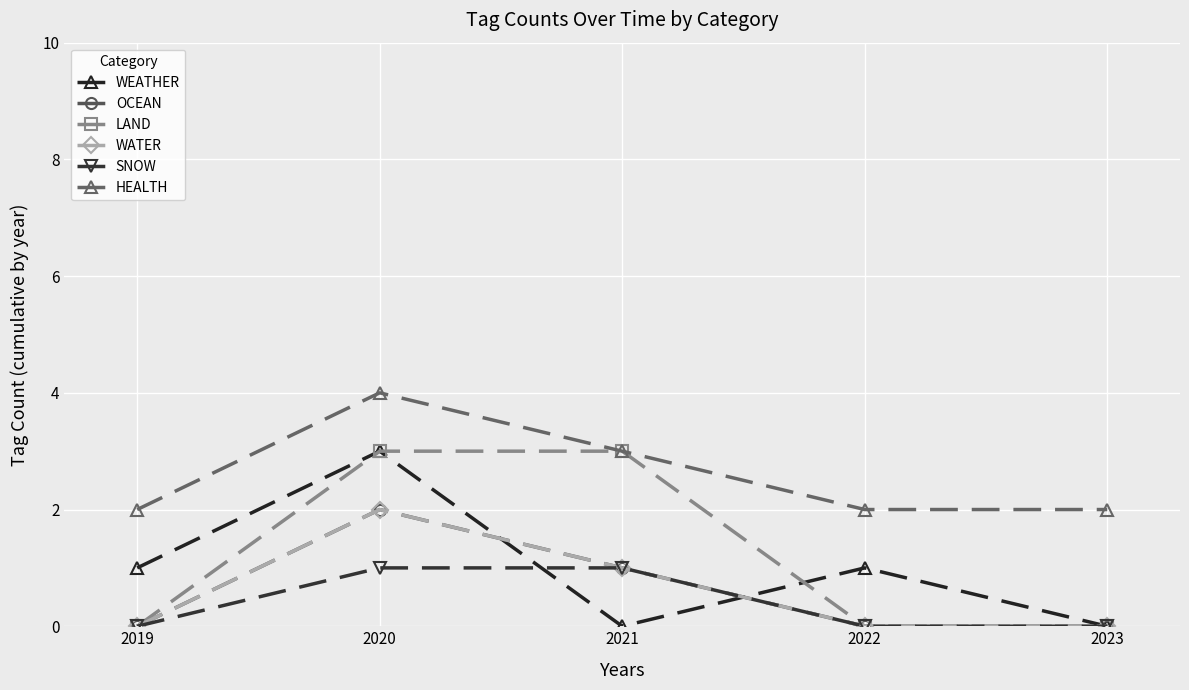

Rank the series at 2020 from lowest to highest value.

SNOW, OCEAN, WATER, WEATHER, LAND, HEALTH